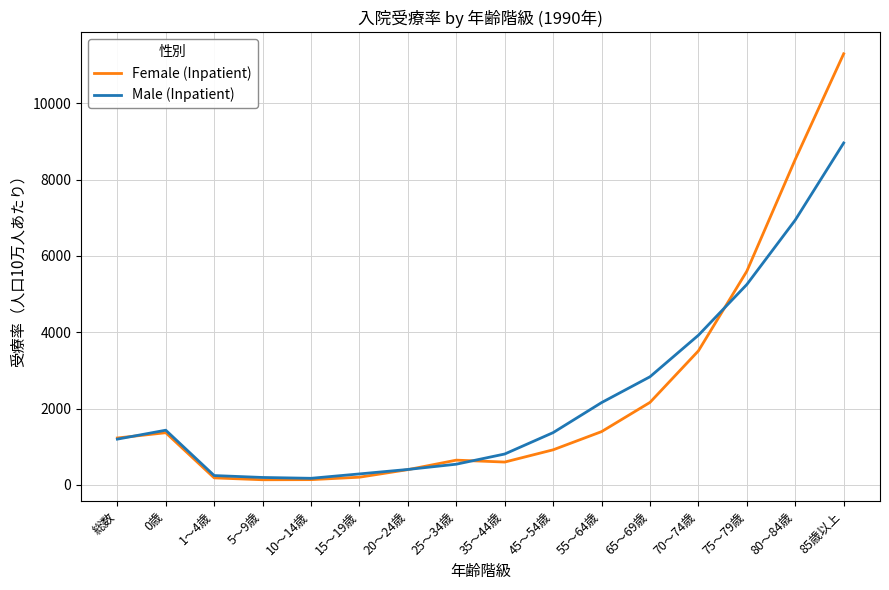

Which series changed the most between 70～74歳 and 80～84歳?

Female (Inpatient)